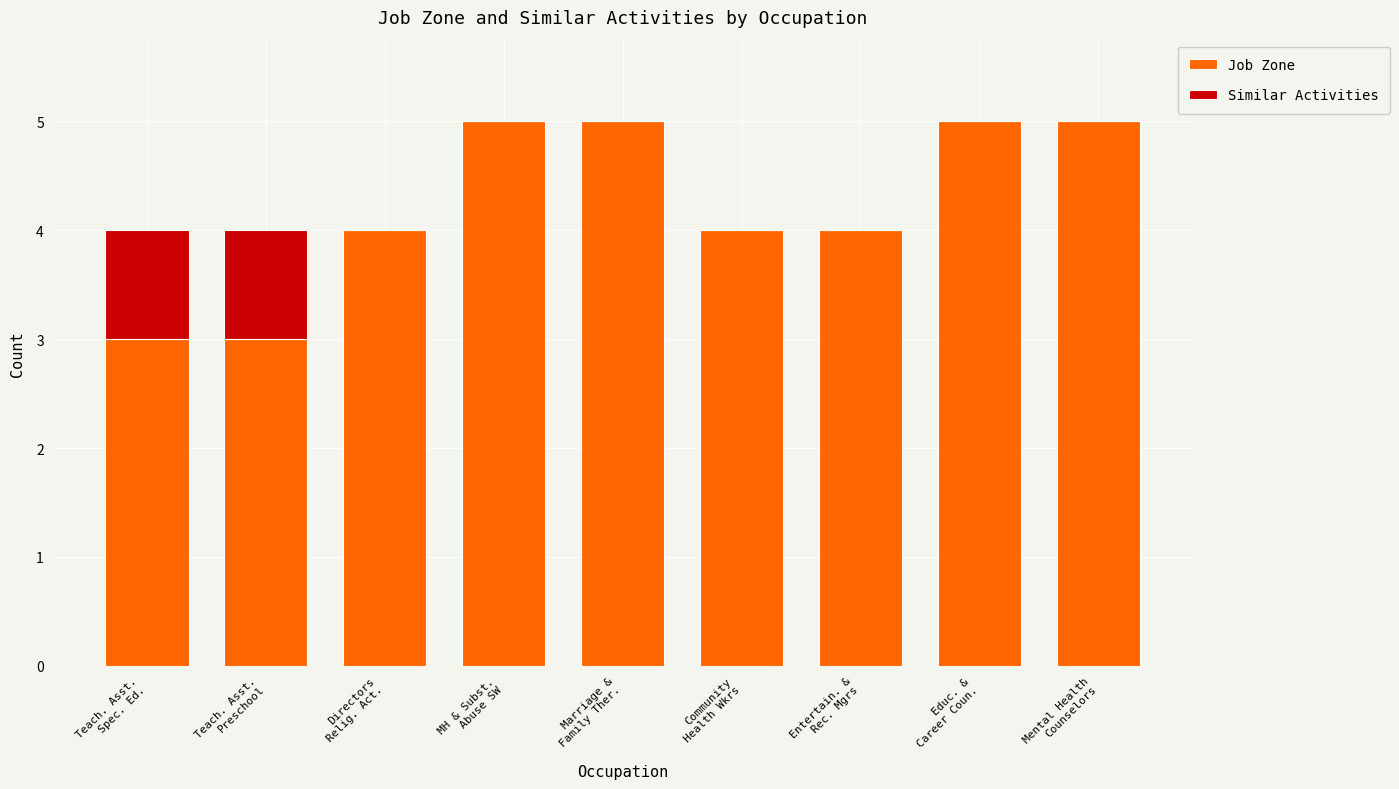

The Job Zone series shows 3 at Teach. Asst.
Spec. Ed.. True or false?

True